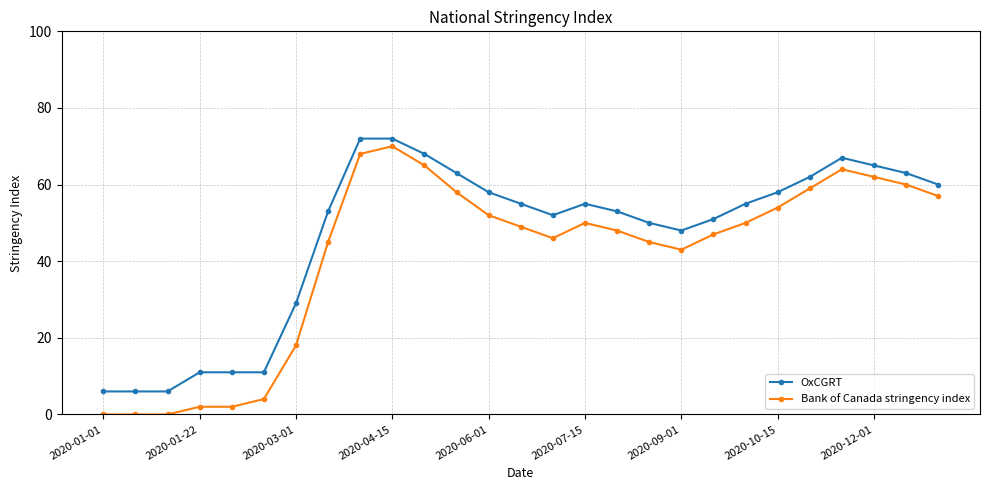

Rank the series by their average value, from lowest to highest.

Bank of Canada stringency index, OxCGRT